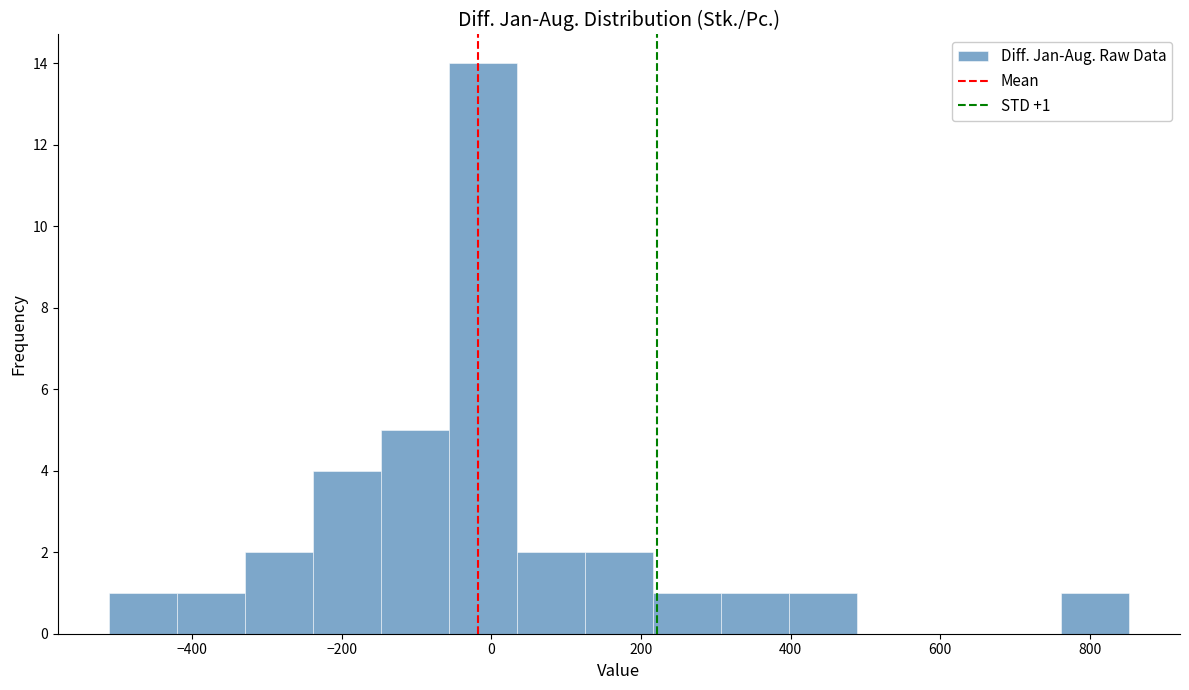

Which range on the x-axis has the tallest bar?

-60 to 40